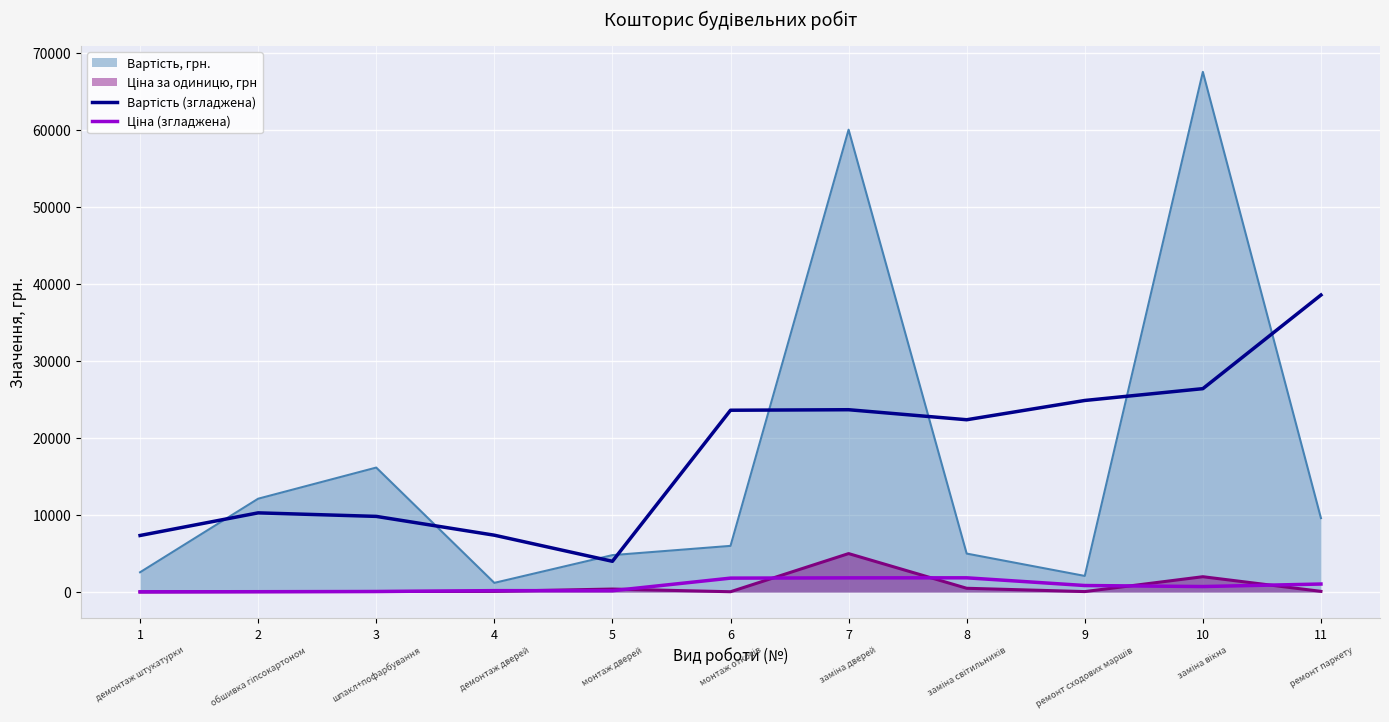

What is the maximum value shown in the chart?

67500.0